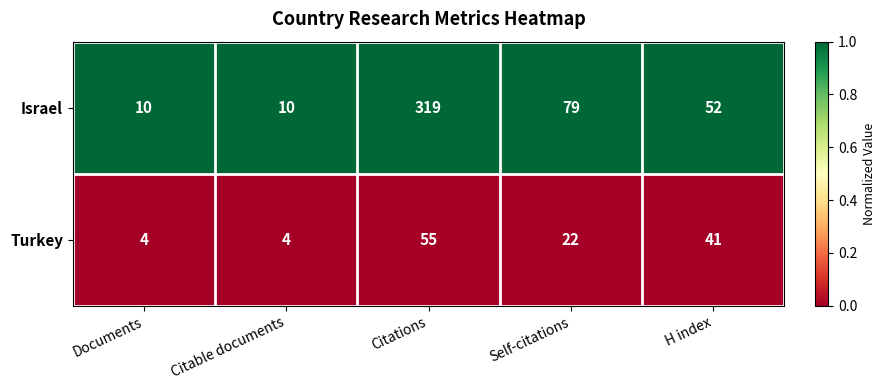

The Turkey series shows 60 at H index. True or false?

False